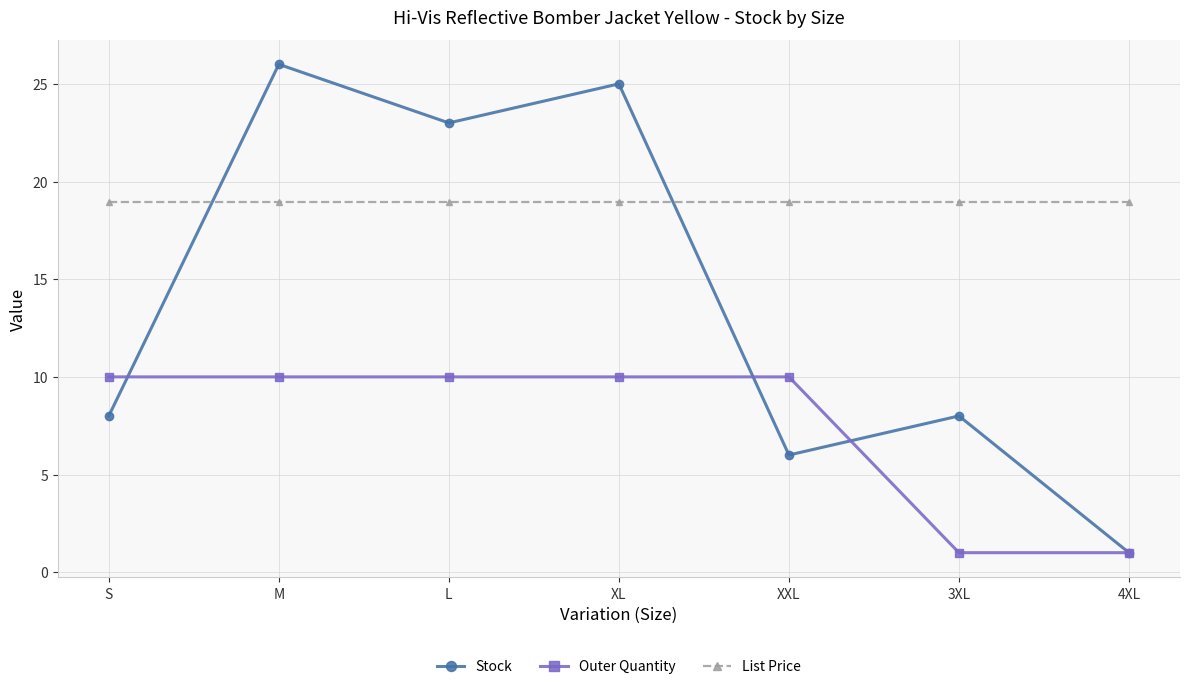

What is the average value of the Outer Quantity series?

7.4